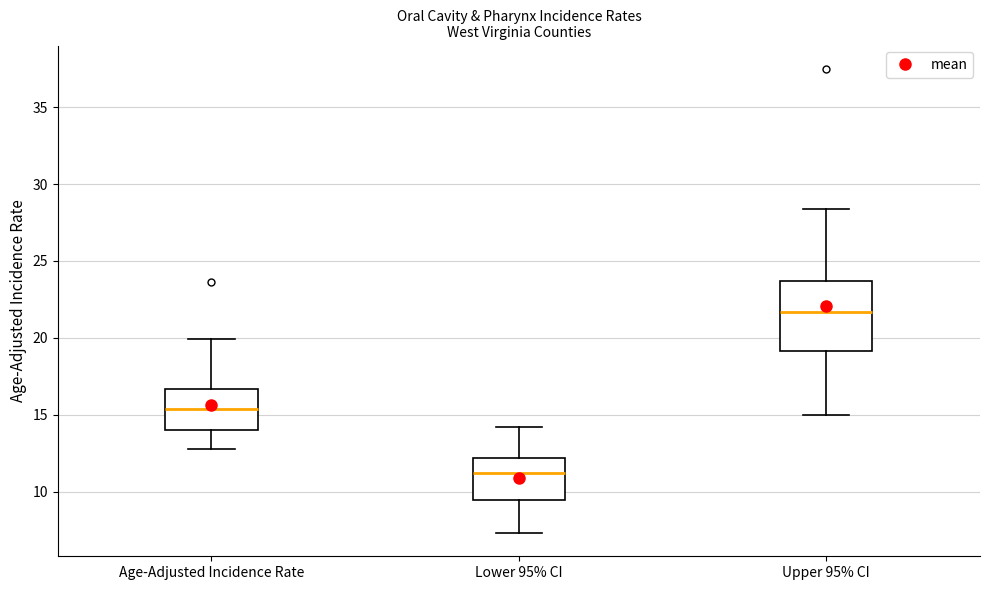

Which box is the tallest, from its lower edge to its upper edge?

Upper 95% CI